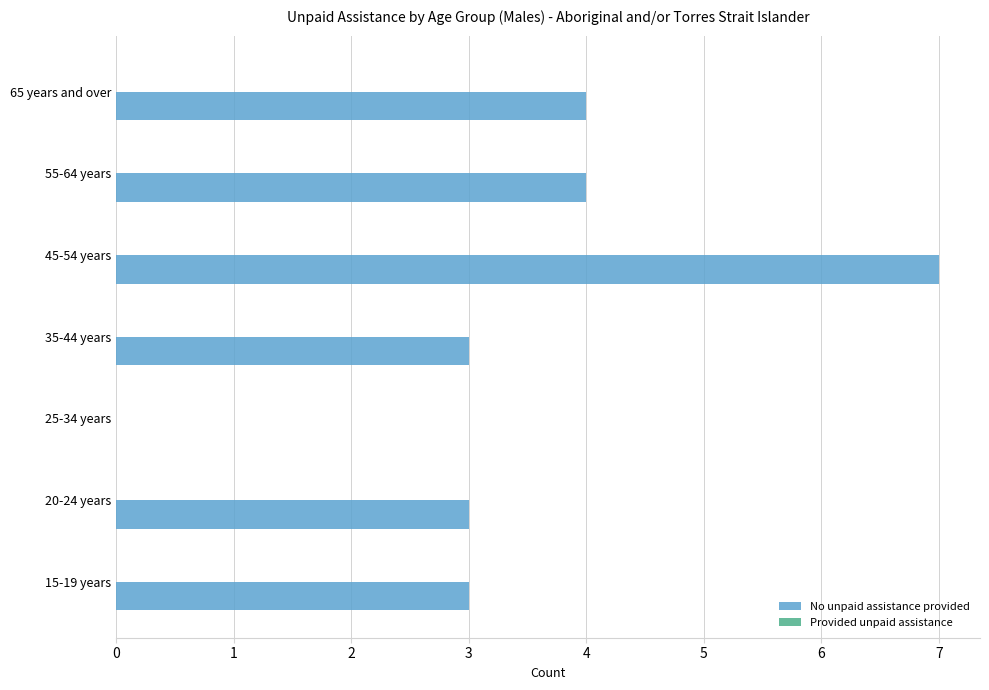

What is the maximum value shown in the chart?

7